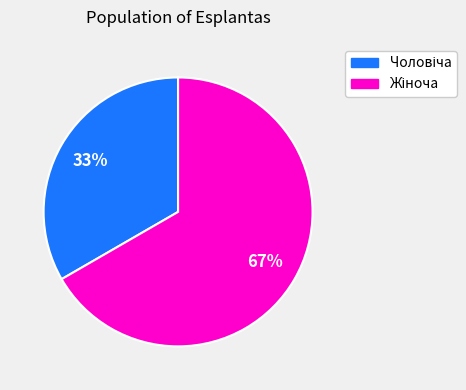

Is there any slice that represents more than half of the pie?

Yes